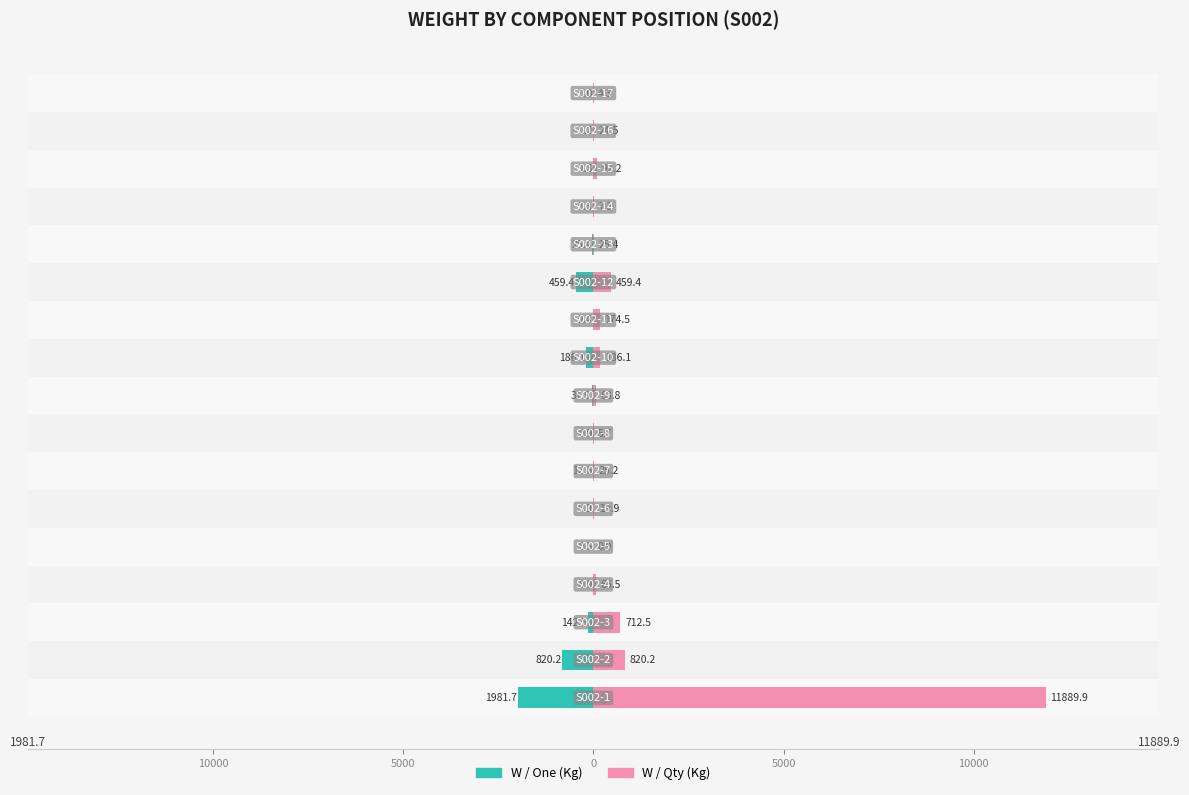

Which series changed the most between 0 and 10000?

W / Qty (Kg)